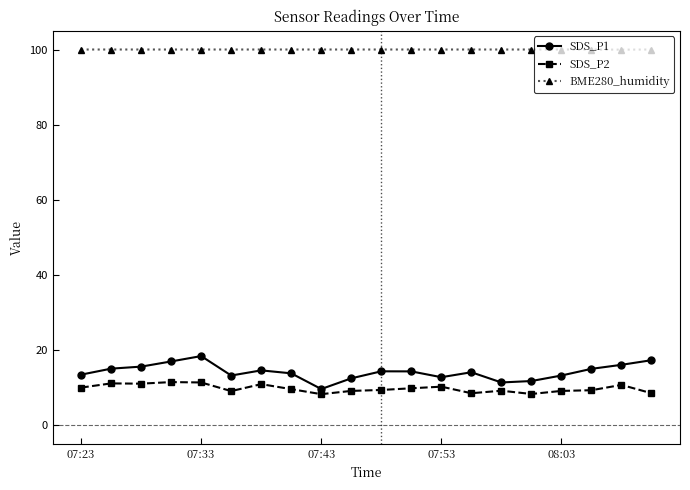

True or false: BME280_humidity and SDS_P1 cross at least once.

False